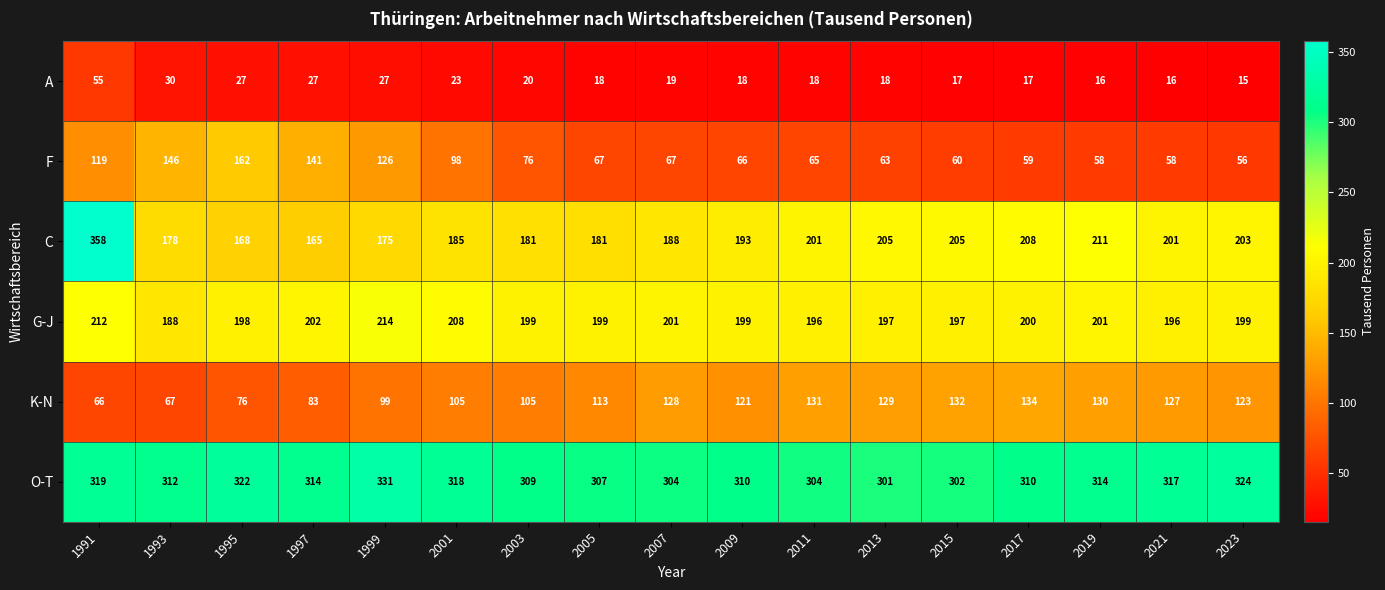

Which category has the highest value across all series?

1991